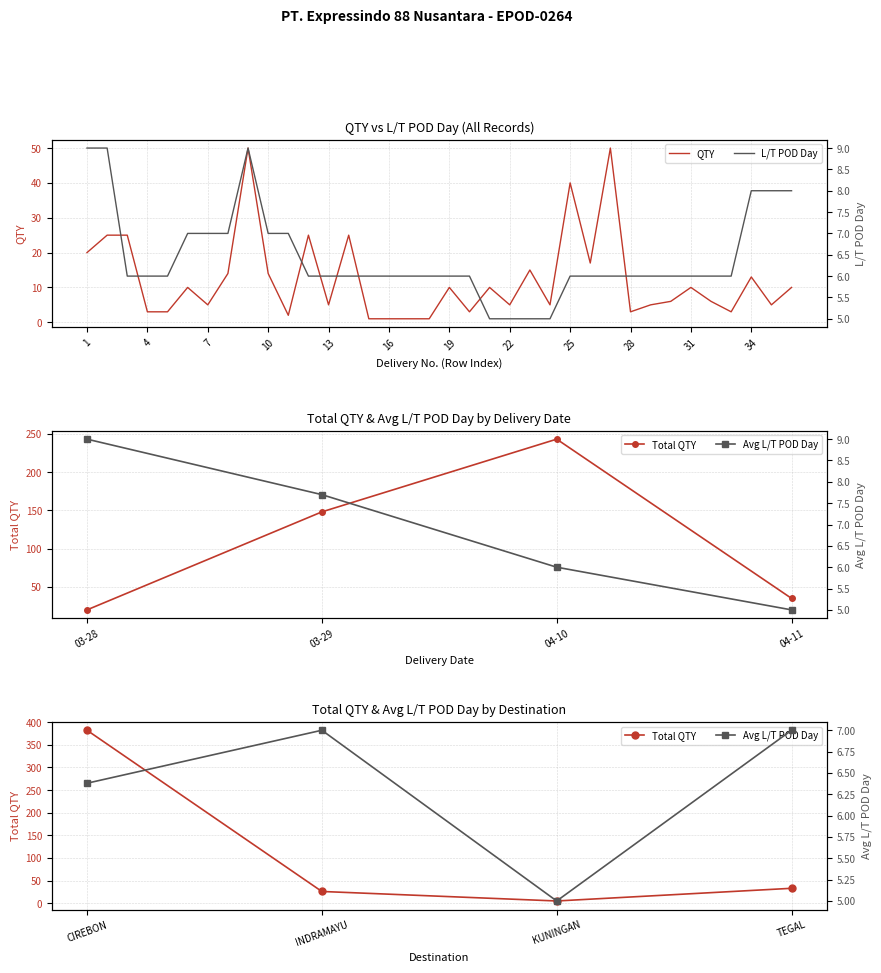

Which series has the largest range (max minus min)?

QTY